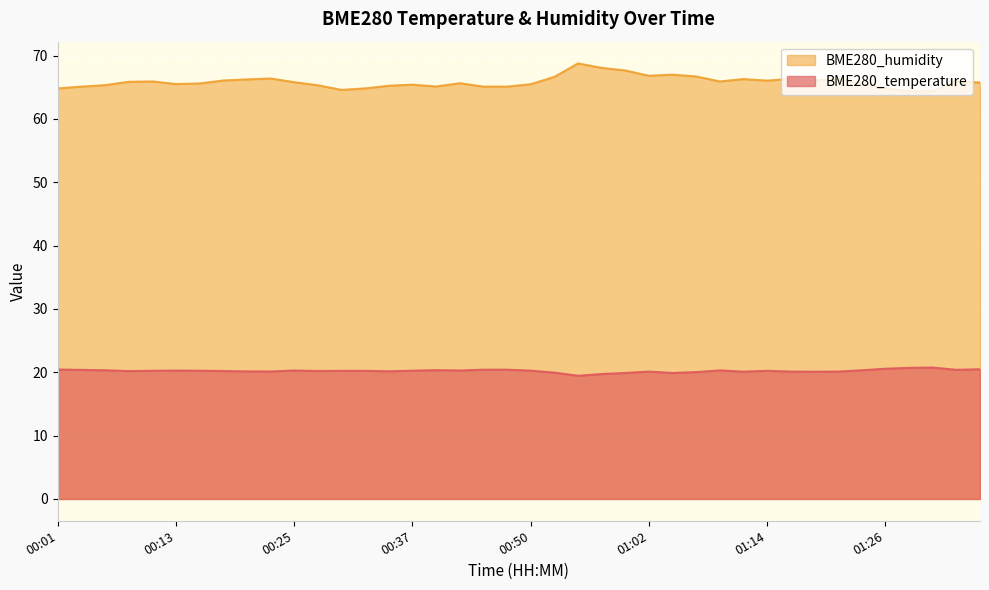

In BME280_temperature, how many points are lower than both neighbors (excluding endpoints)?

10